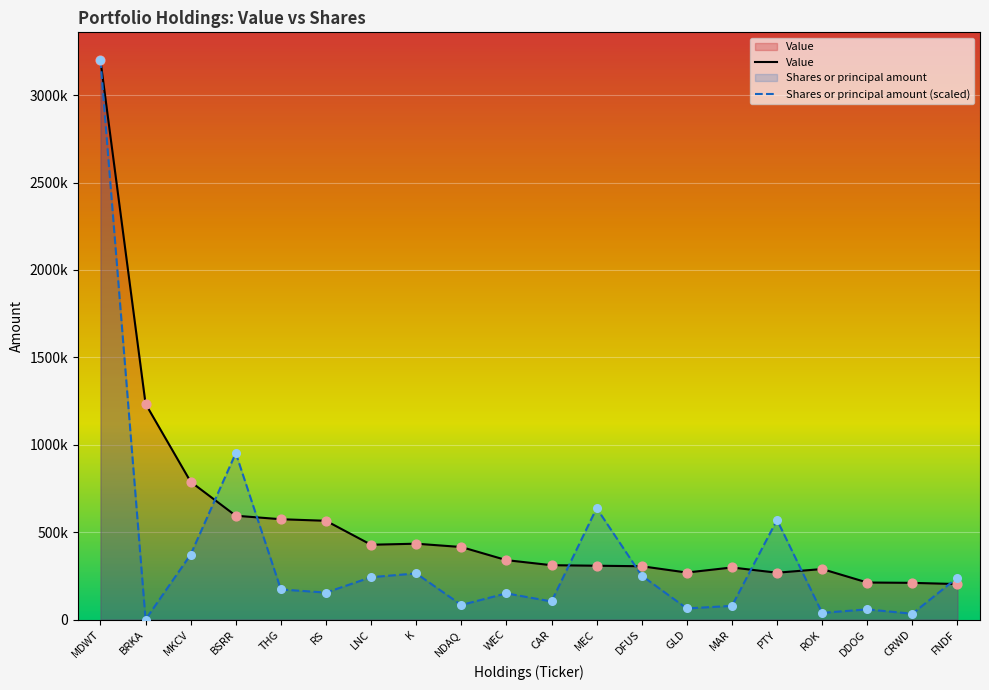

Which series has the largest Y range (max minus min)?

Shares or principal amount (scaled)